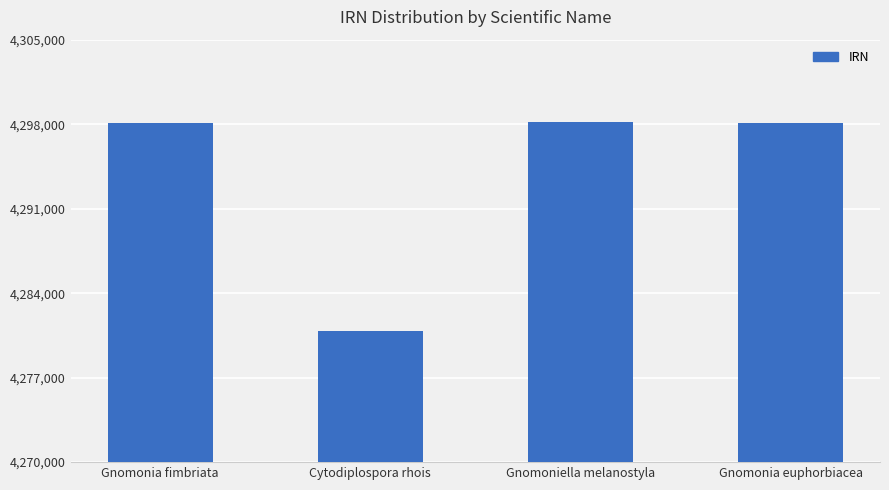

What position from the left is Cytodiplospora rhois?

2